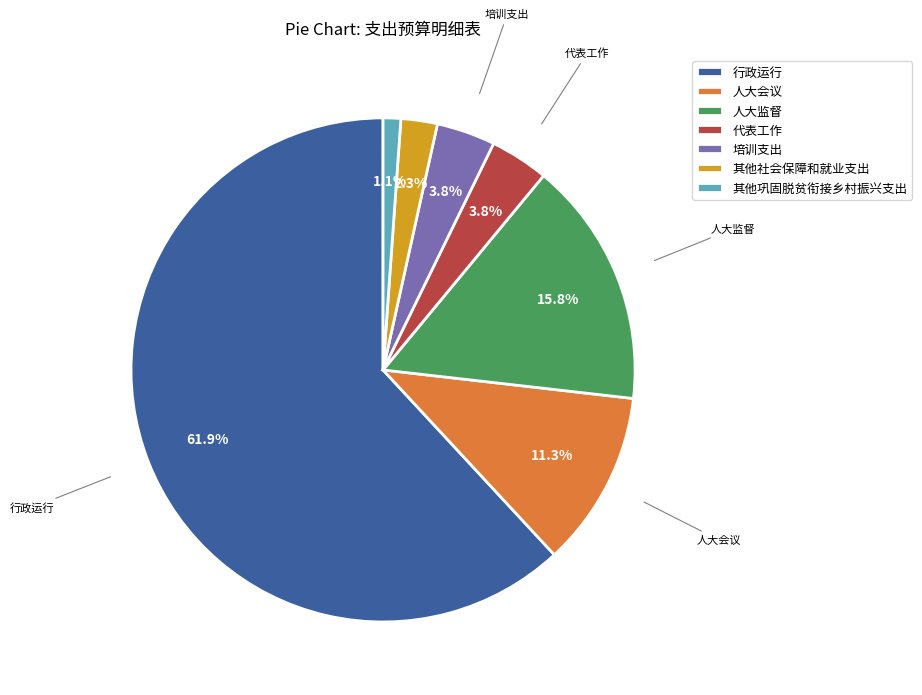

What is the majority slice?

行政运行